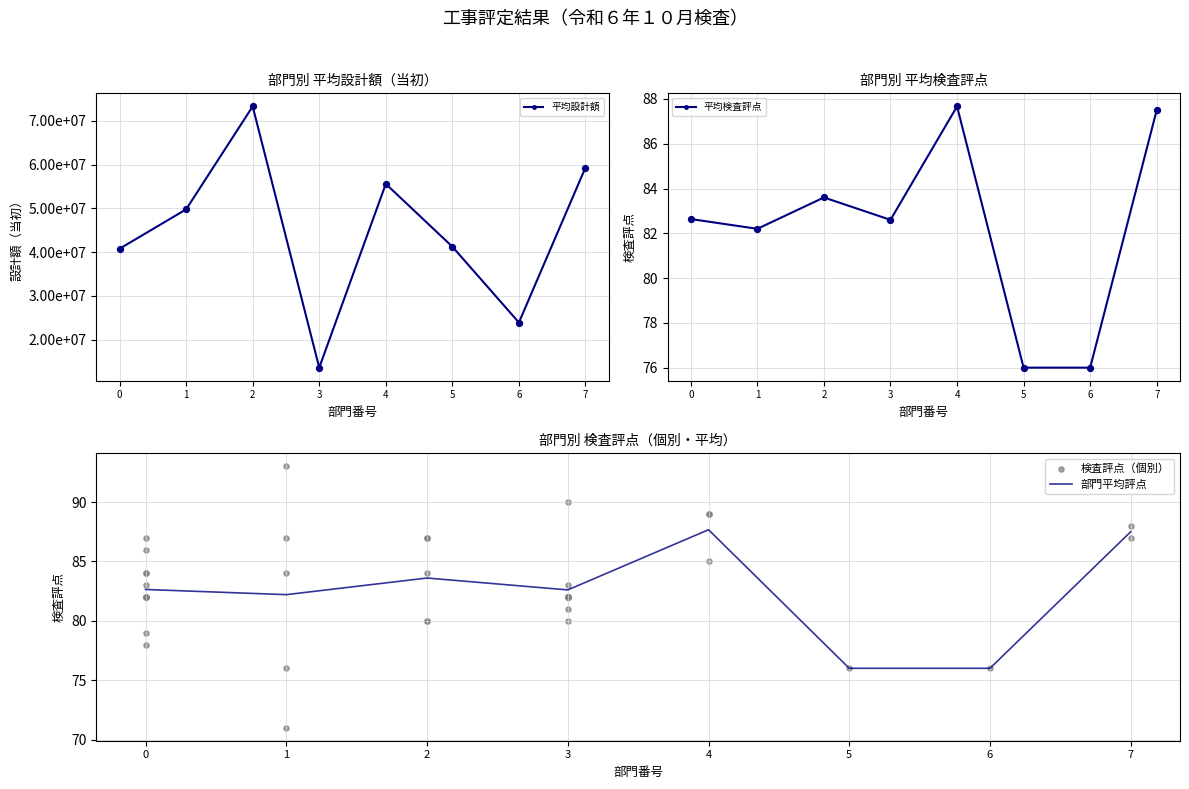

What is the value of the 平均検査評点 point at the 5th from the left?

87.7